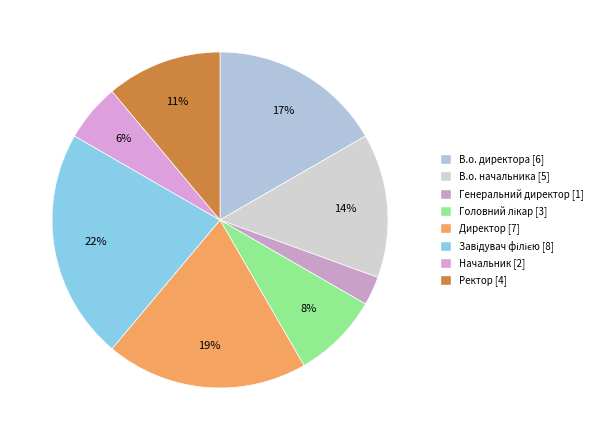

Do Директор and В.о. директора together represent more than half of the pie?

No